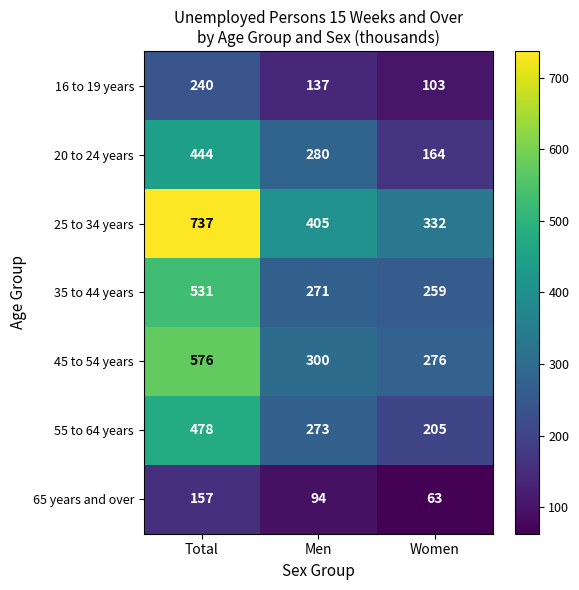

The value of 35 to 44 years at Men is 376. True or false?

False